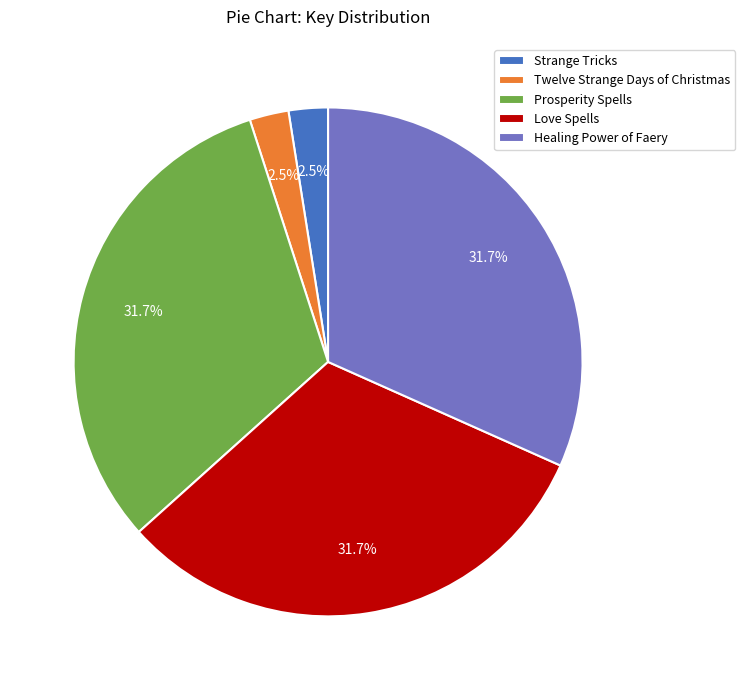

True or false: Love Spells accounts for 23% of the total.

False